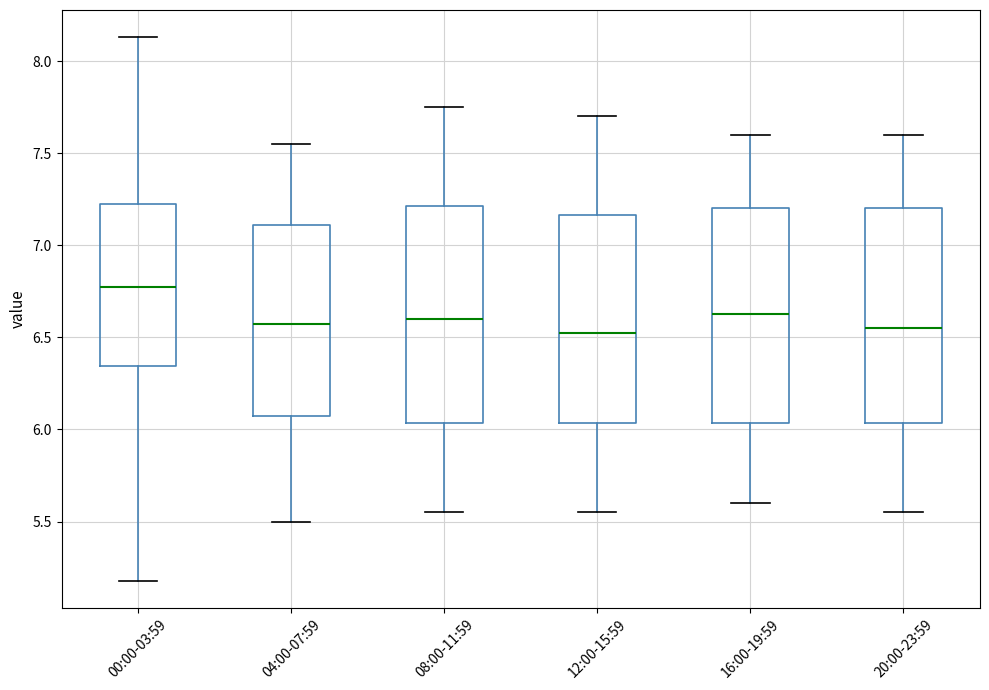

Where is the upper edge of the box for 08:00-11:59 on the y-axis? The values are not printed on the chart, so give them approximately, as read against the axis.

7.20